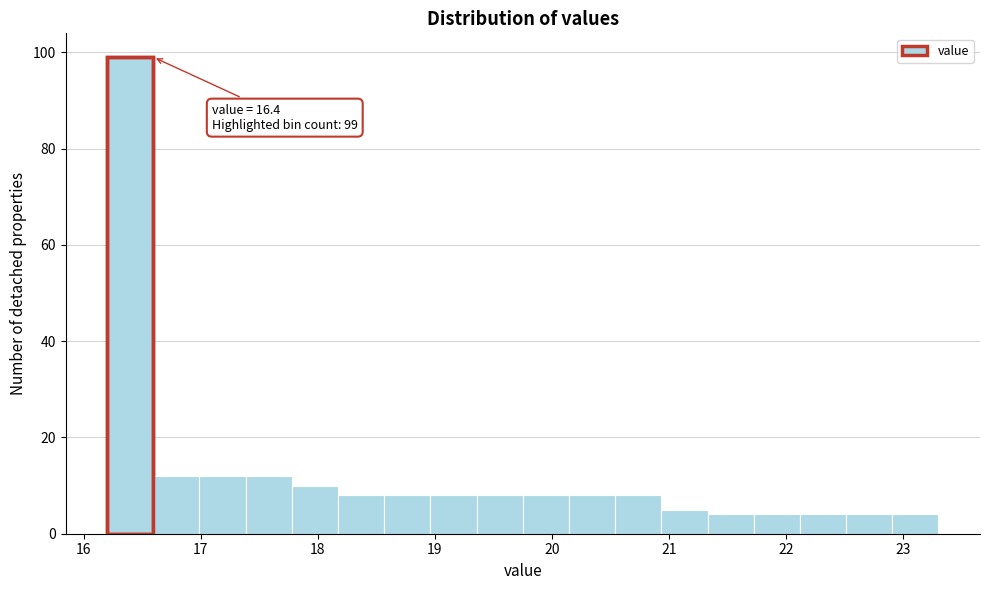

Around what value on the x-axis is the tallest bar? Give the approximate position of its centre, as read against the axis.

16.4